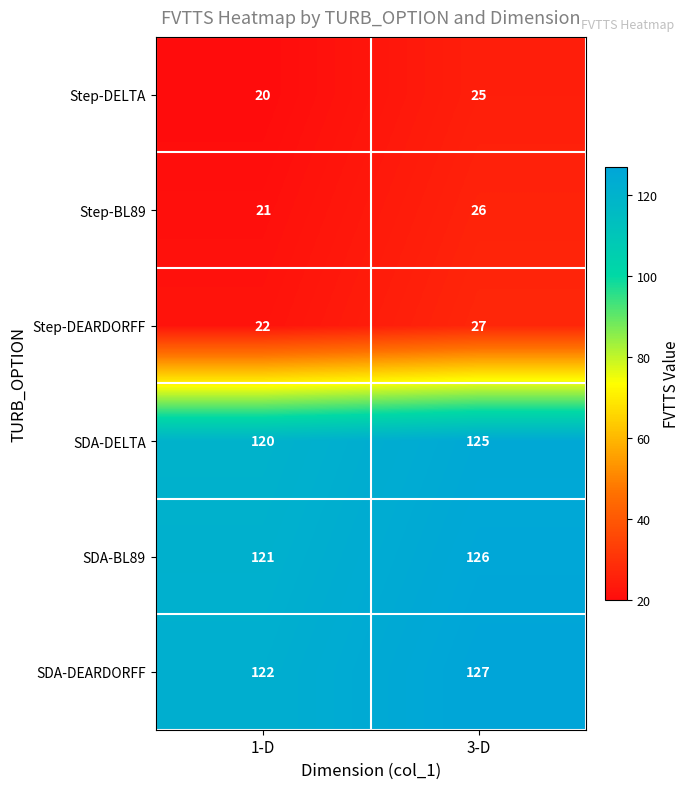

Reading left to right, transcribe all the data shown in this chart.

Step-DELTA: 1-D=20	3-D=25
Step-BL89: 1-D=21	3-D=26
Step-DEARDORFF: 1-D=22	3-D=27
SDA-DELTA: 1-D=120	3-D=125
SDA-BL89: 1-D=121	3-D=126
SDA-DEARDORFF: 1-D=122	3-D=127